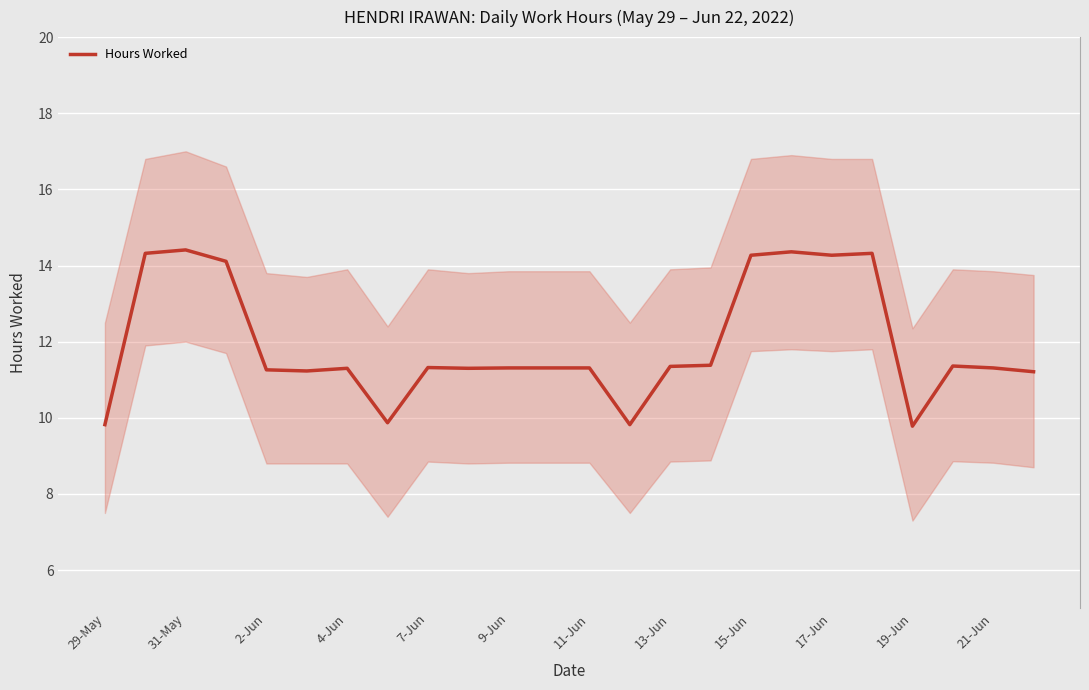

What is the maximum value for Hours Worked?

14.4